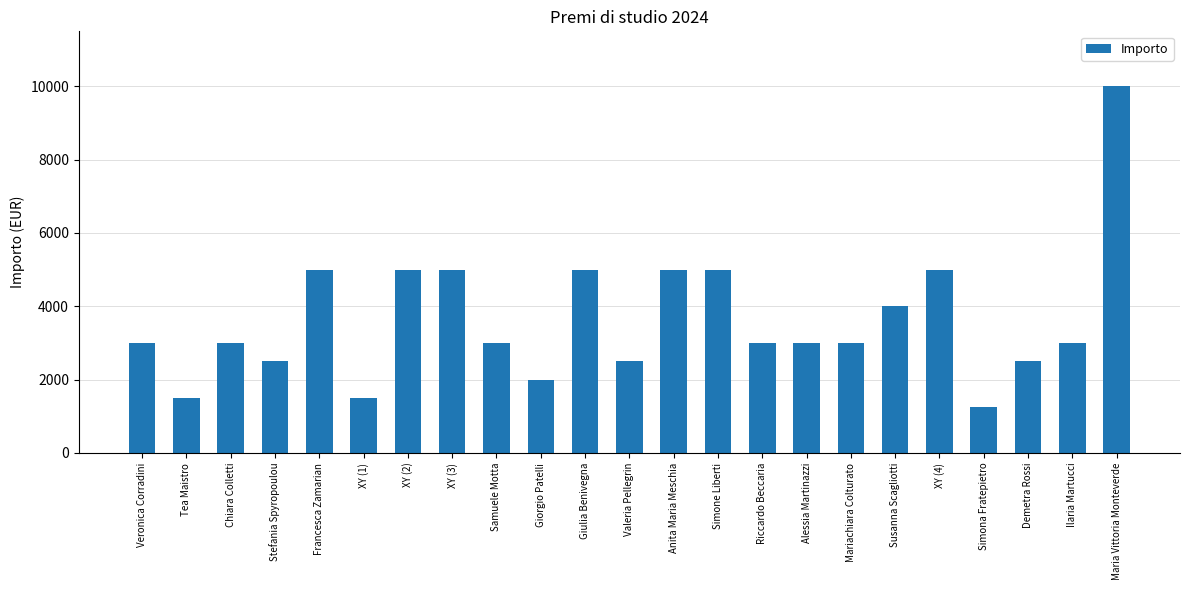

The chart shows a value of 3000 at Veronica Corradini. True or false?

True